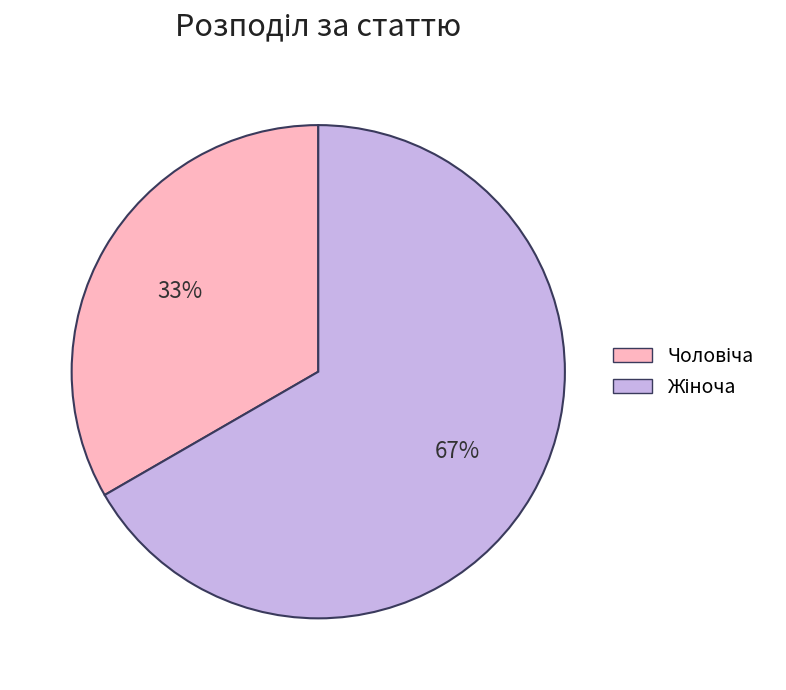

Is there any slice that represents more than half of the pie?

Yes